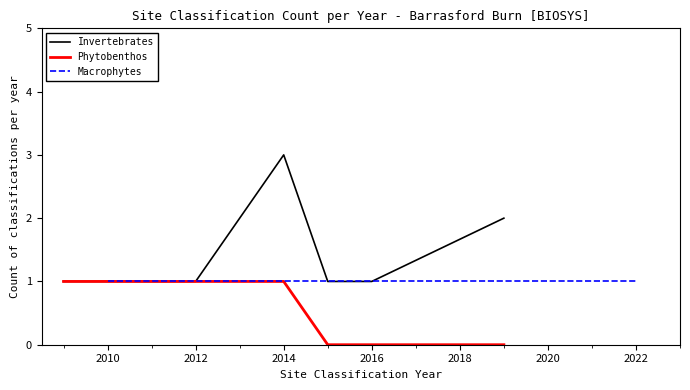

Count the number of categories in the chart.

9